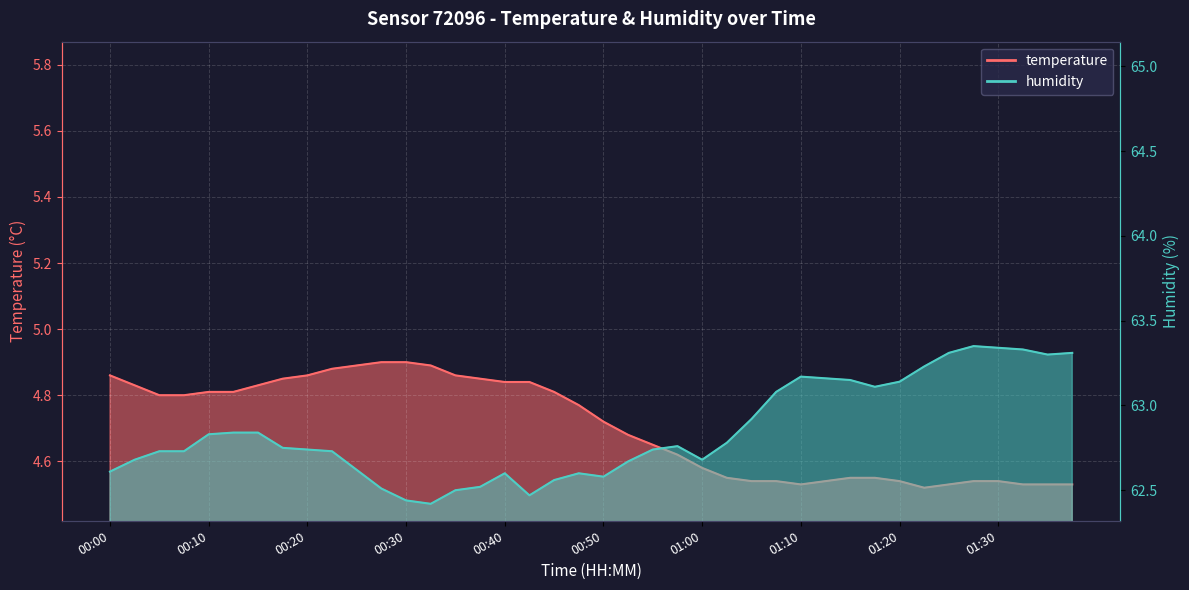

Which series has the largest total across all categories?

humidity